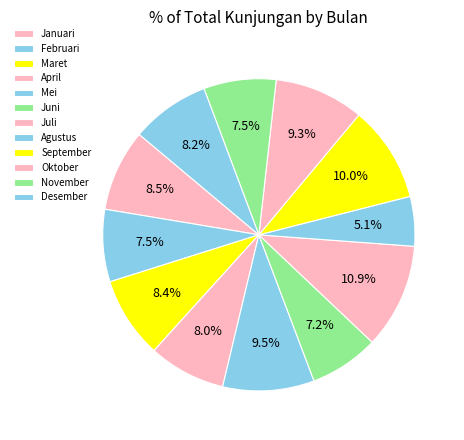

Rank the categories by value from lowest to highest.

Agustus, Juni, Februari, November, April, Desember, Maret, Januari, Oktober, Mei, September, Juli